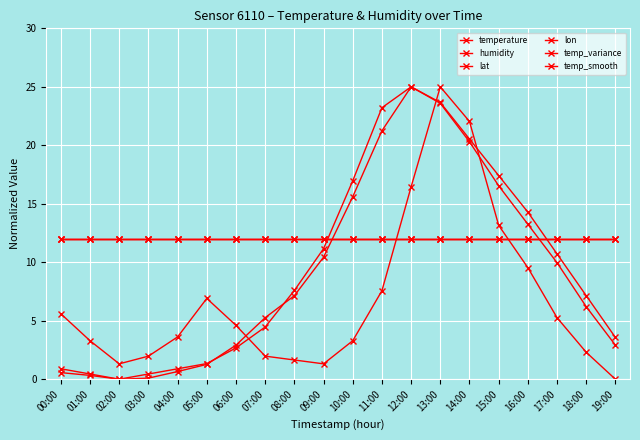

What is the highest value of the temperature series?

25.0